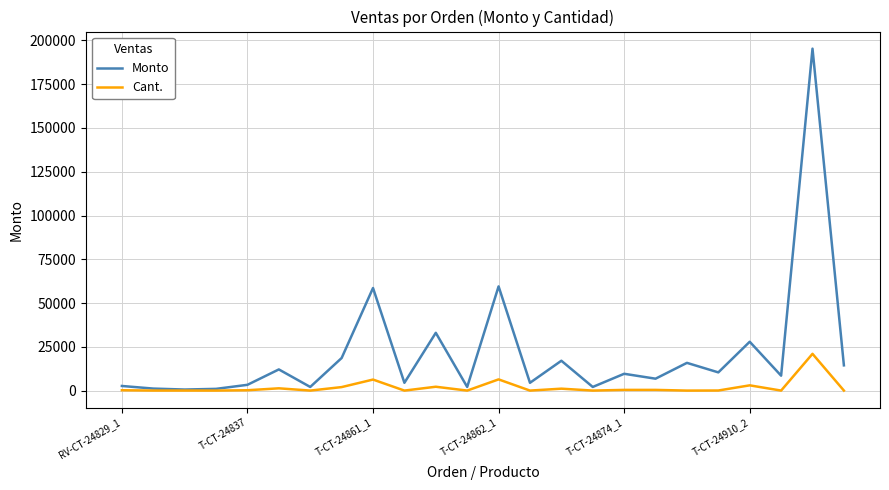

List the series in order of their peak value, lowest first.

Cant., Monto